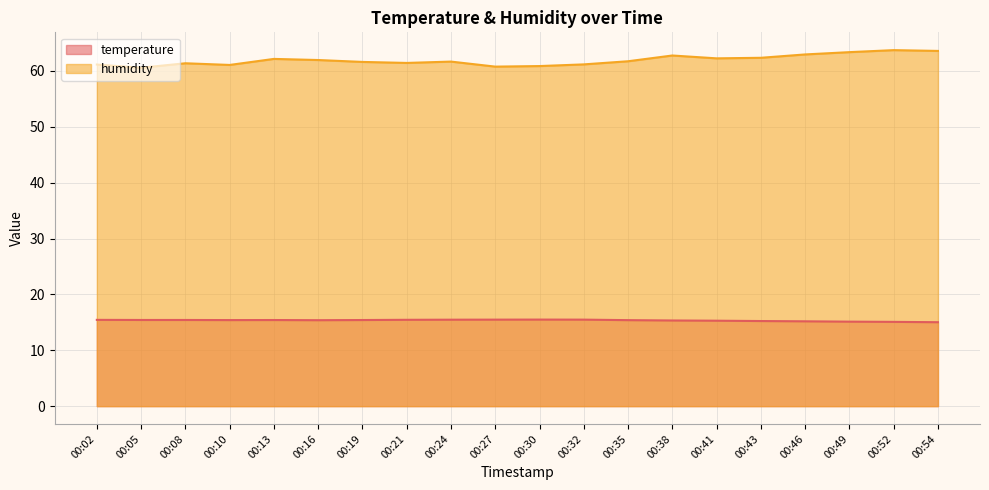

What is the value of the humidity point at the 13th from the left?

61.7